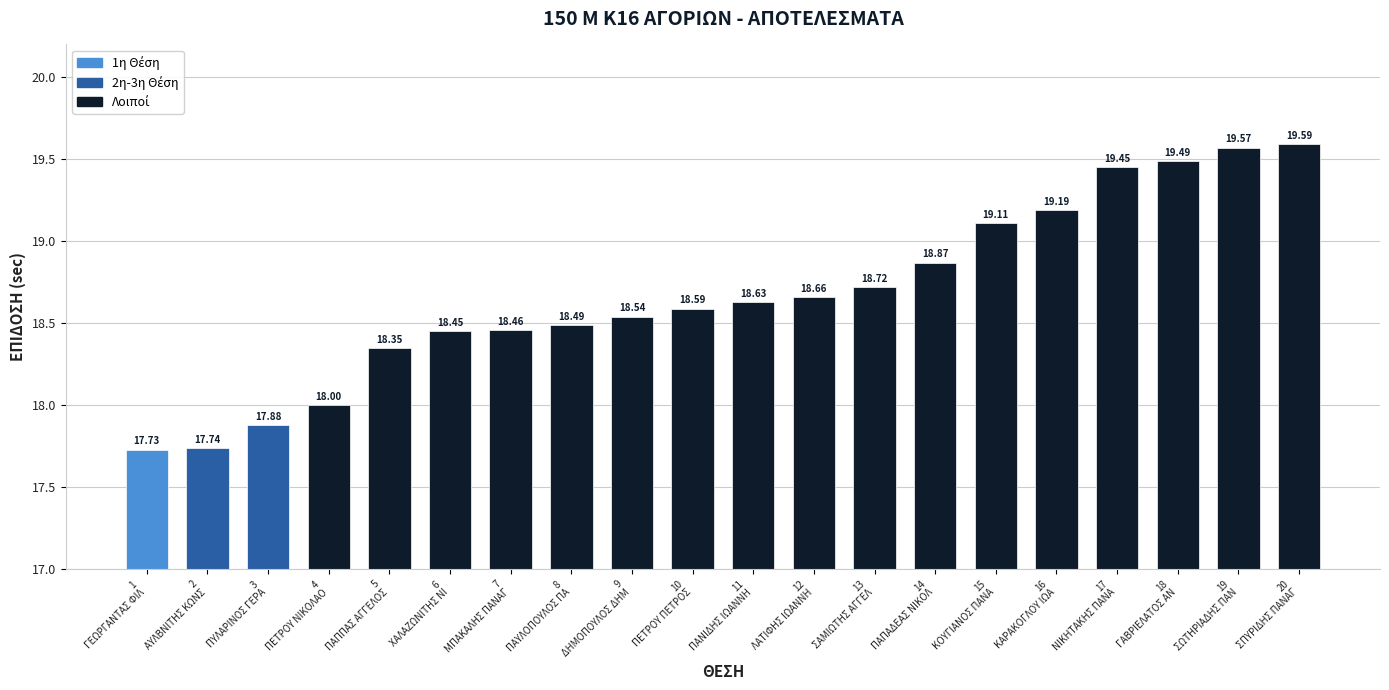

True or false: the data shows 8.4 at 5
ΠΑΠΠΑΣ ΑΓΓΕΛΟΣ.

False